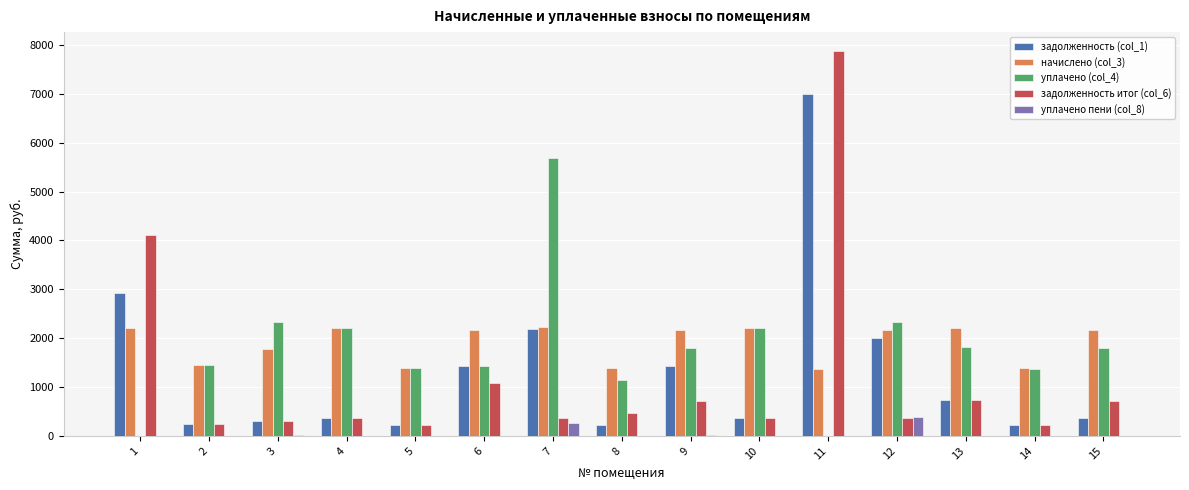

What is the spread (max minus min) of values at 9?

2162.3